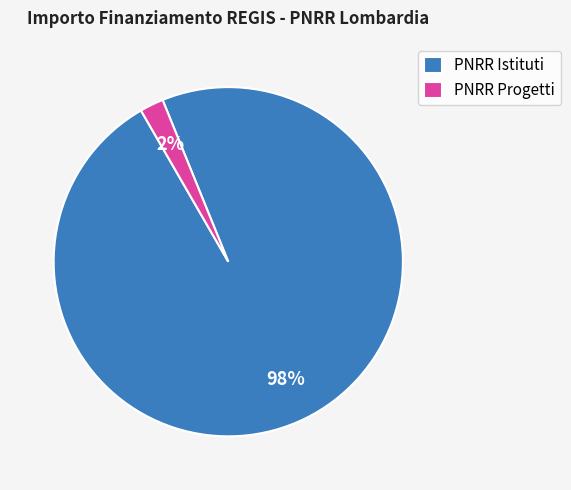

Rank the categories by value from lowest to highest.

PNRR Progetti, PNRR Istituti